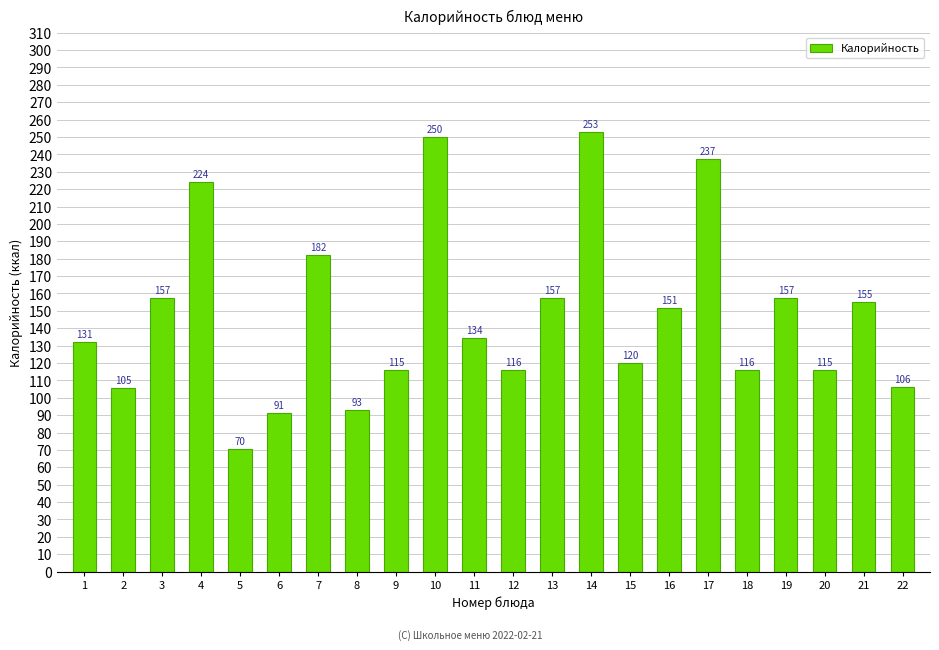

Does the chart contain stacked bars?

No